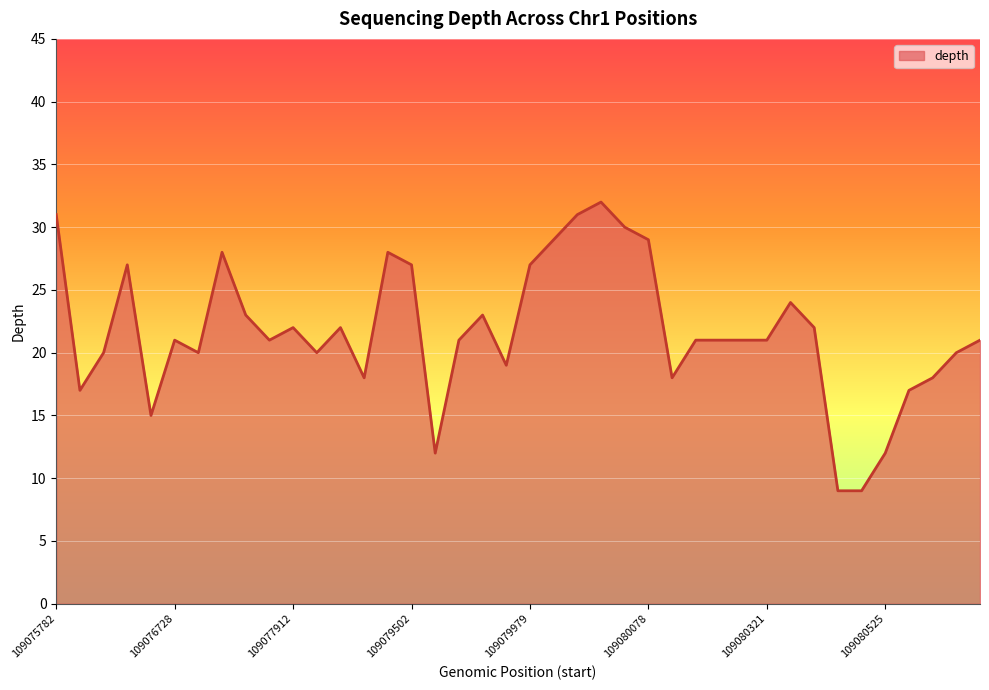

Reading right to left, transcribe all the data shown in this chart.

21	20	18	17	12	9	9	22	24	21	21	21	21	18	29	30	32	31	29	27	19	23	21	12	27	28	18	22	20	22	21	23	28	20	21	15	27	20	17	31